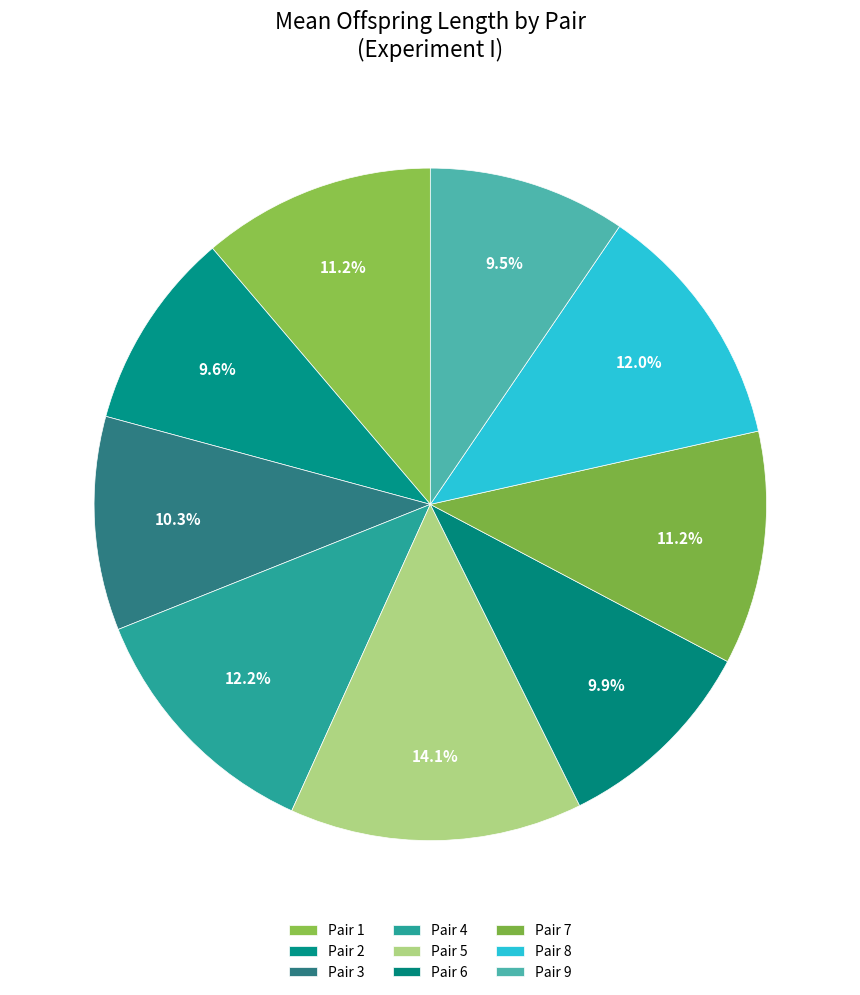

How many slices are in this pie chart?

9